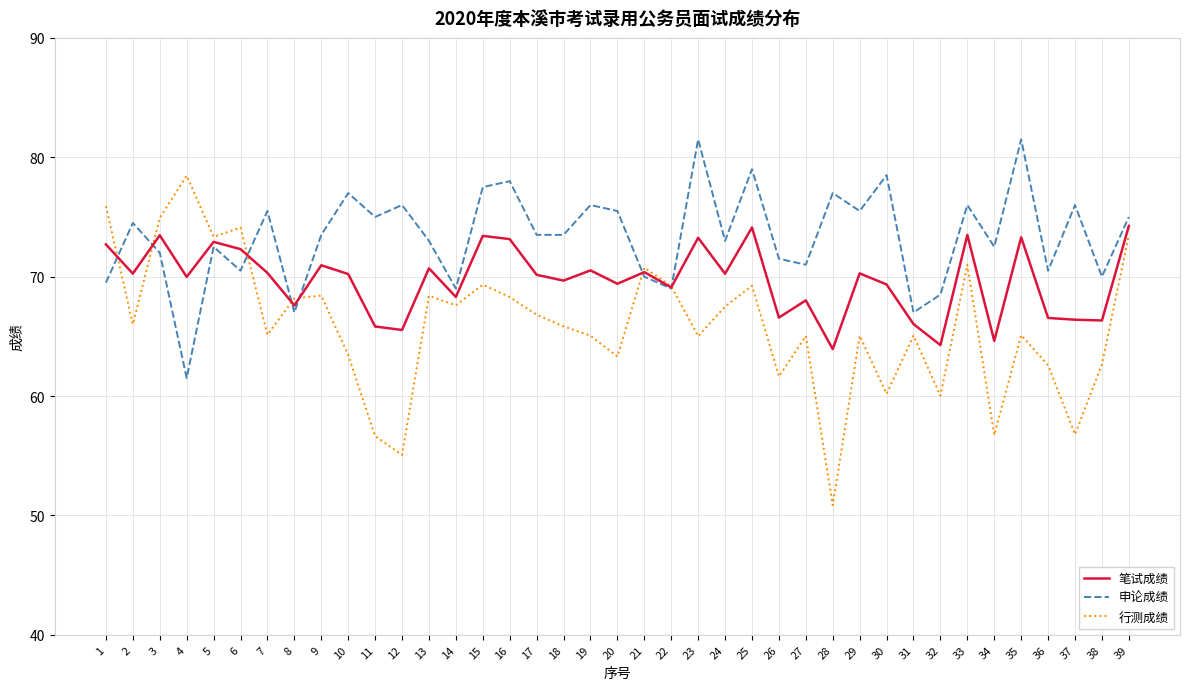

How many intersections are there between 申论成绩 and 行测成绩?

7